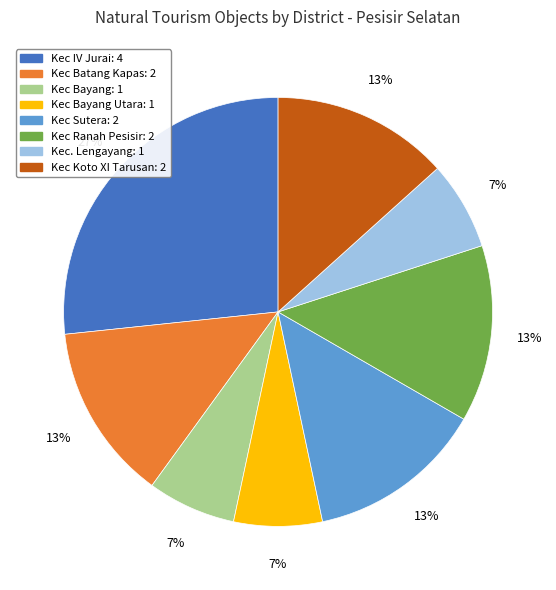

To the nearest percent, what is the difference between the largest and smallest slice percentages?

20%